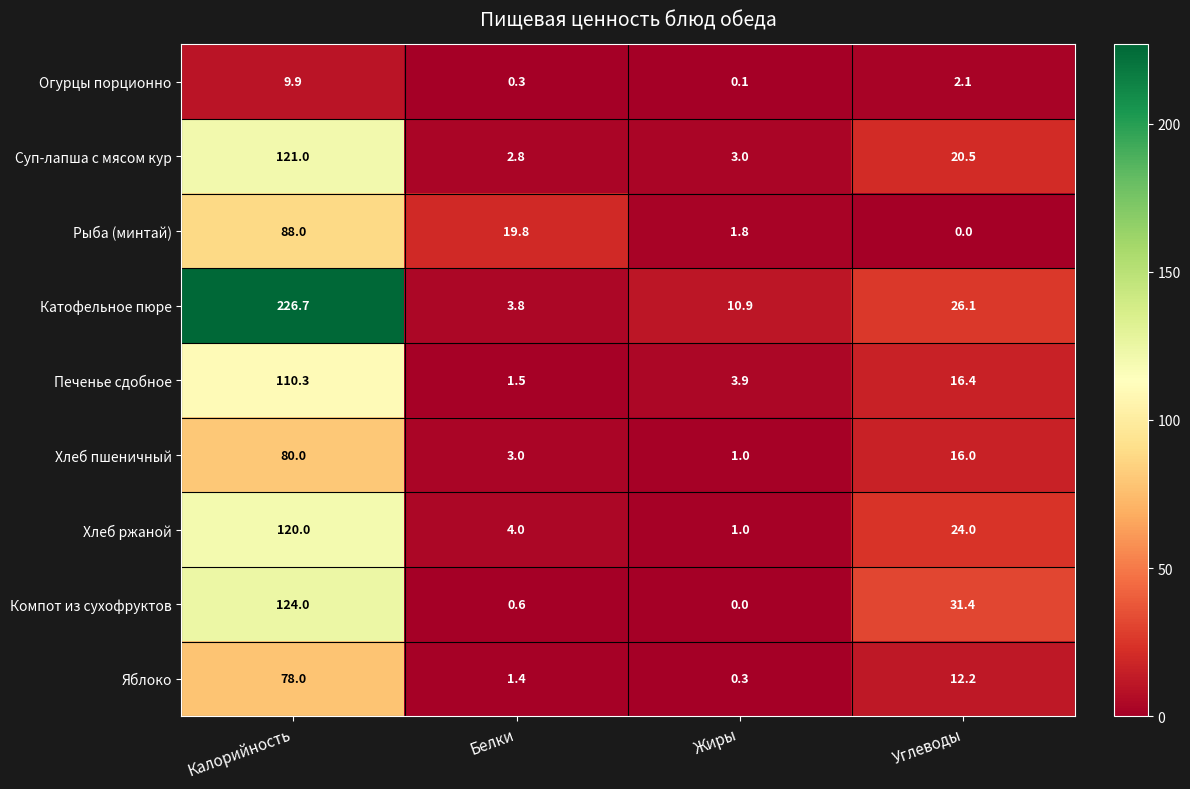

Is the value of Хлеб ржаной at Углеводы greater than the value of Хлеб пшеничный at Белки?

Yes